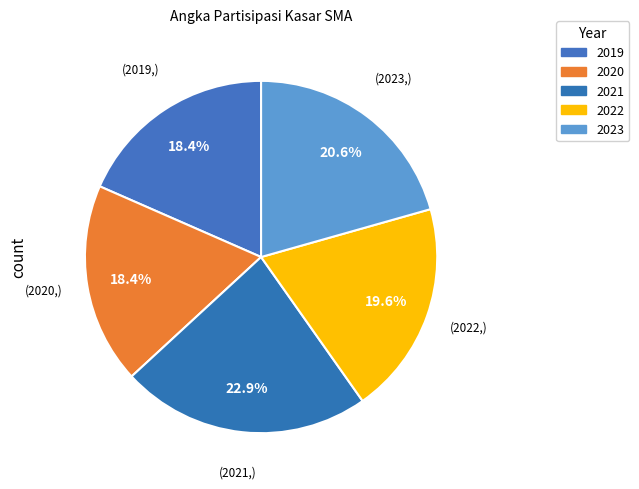

To the nearest percent, what is the difference between the 2021 and 2023 slice percentages?

2%